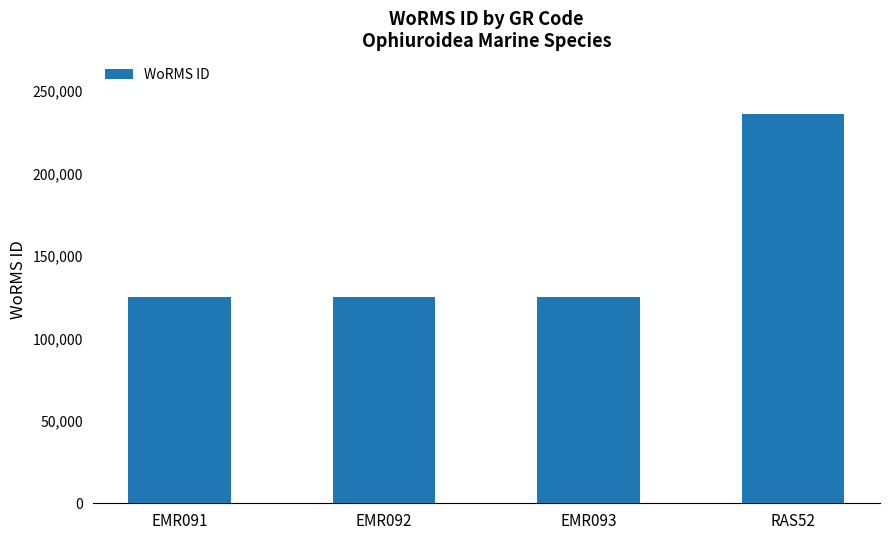

Does the chart contain stacked bars?

No